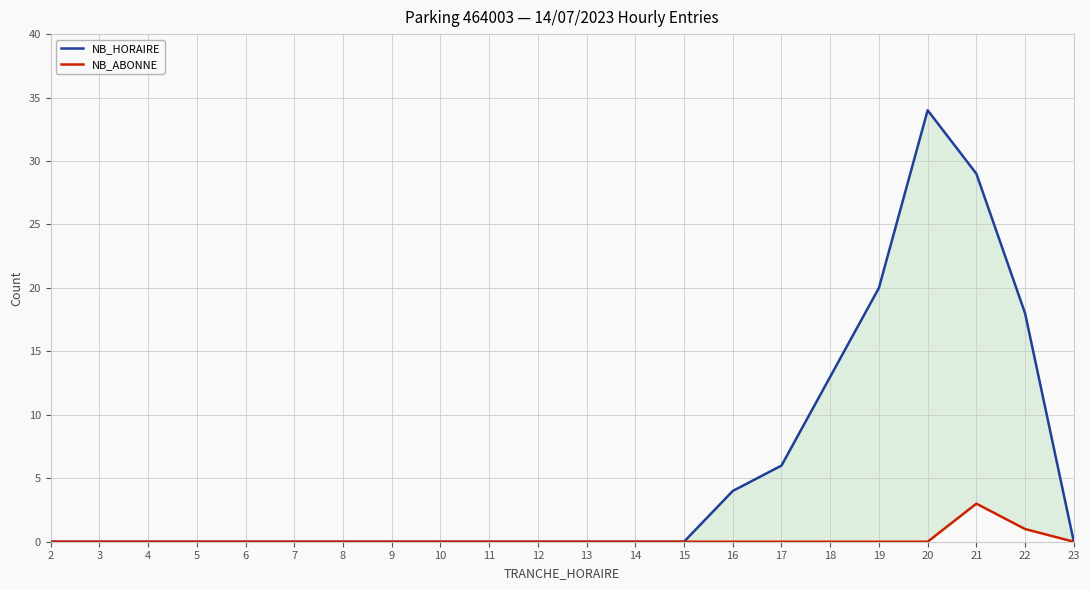

Which series has the widest spread of values?

NB_HORAIRE